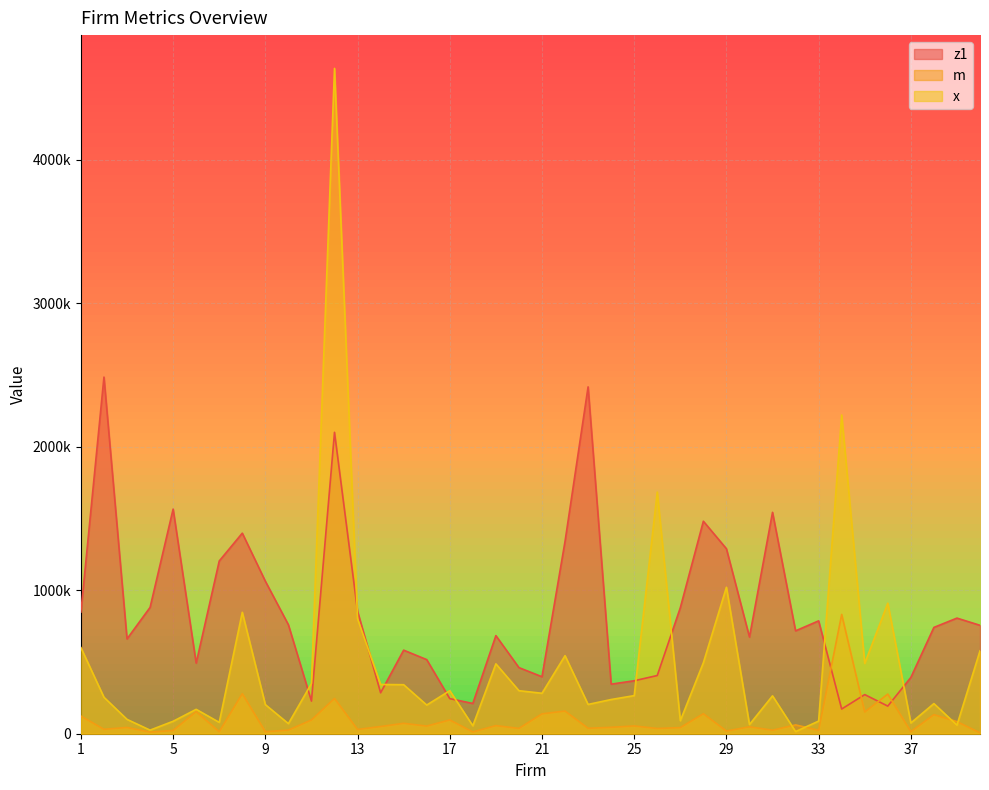

Which series changed the most between 2 and 8?

z1